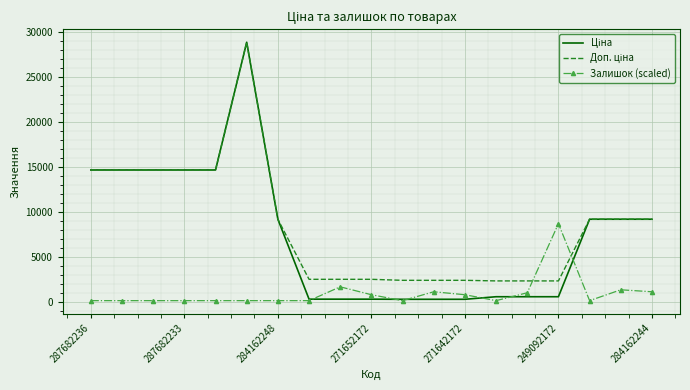

What is the greatest value displayed?

28821.8